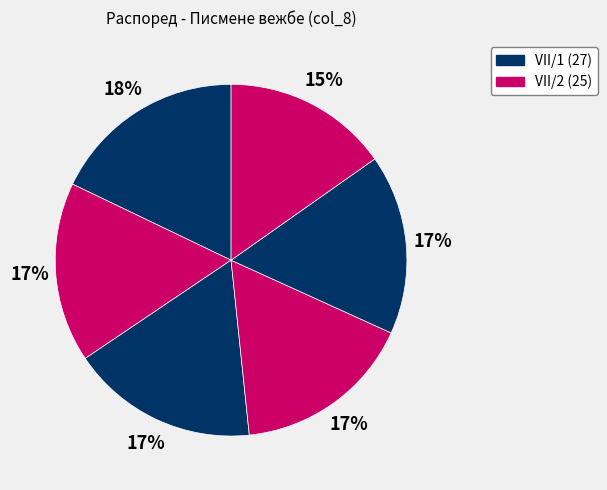

To the nearest percent, what is the difference between the largest and smallest slice percentages?

3%